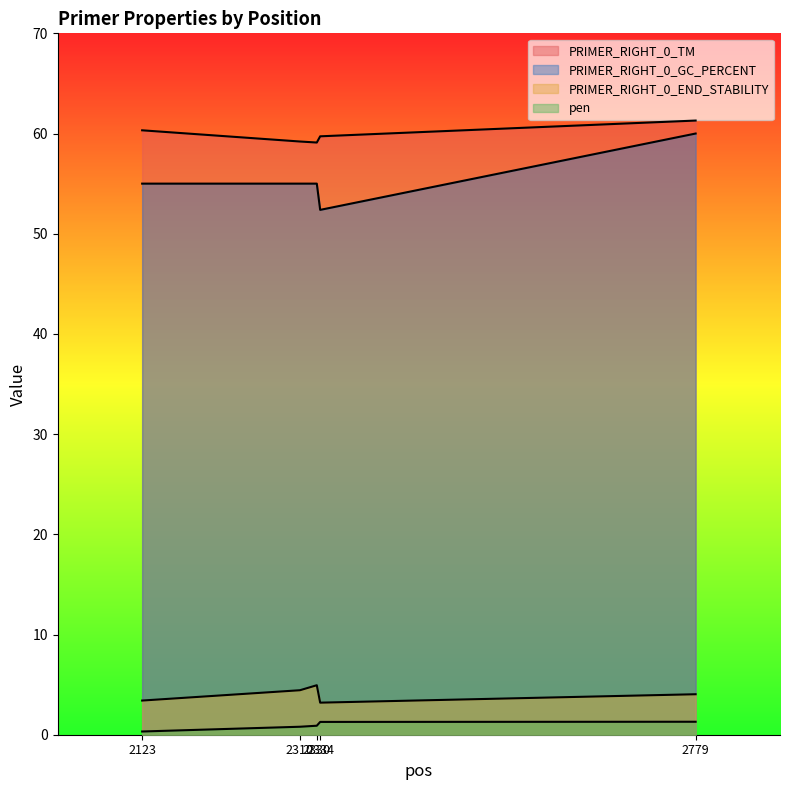

Which series has the widest spread of values?

PRIMER_RIGHT_0_GC_PERCENT